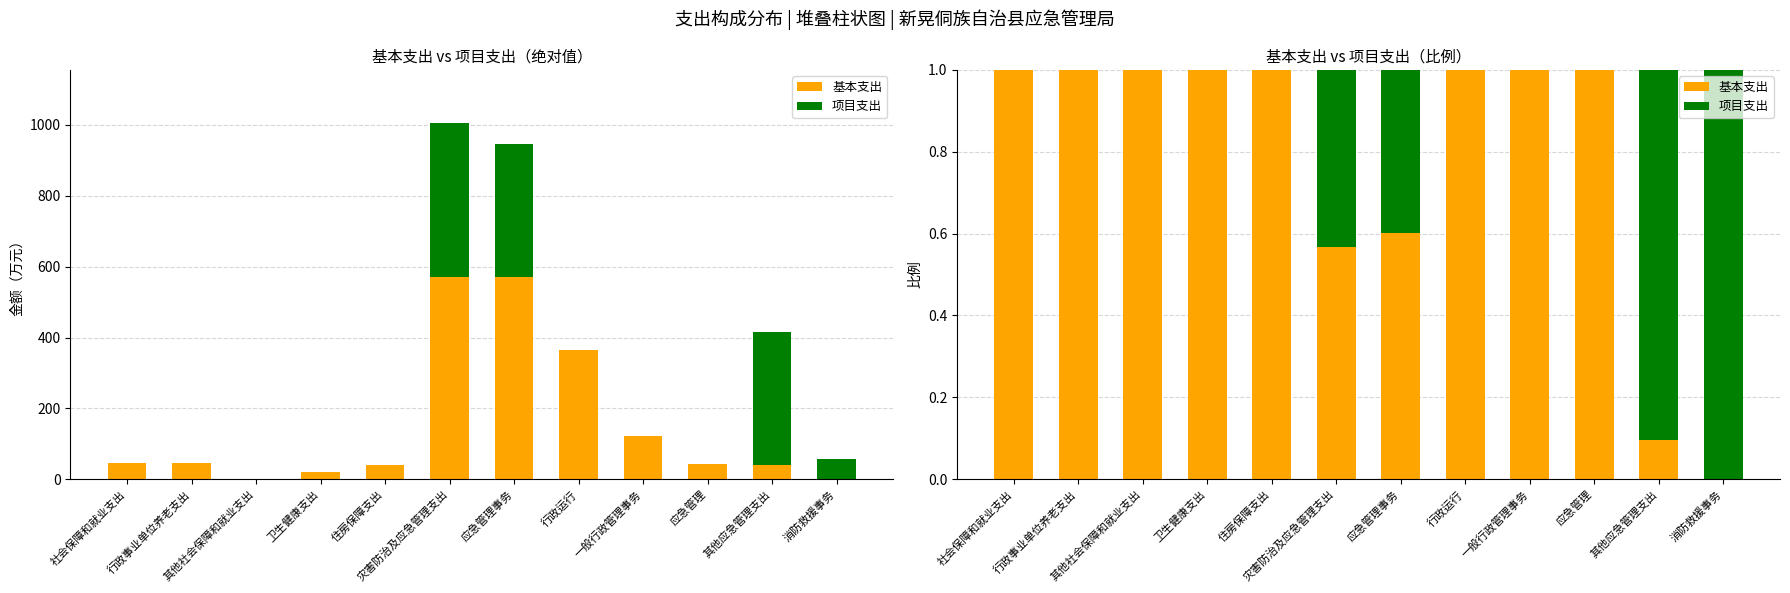

Rank the series by their maximum value, from highest to lowest.

基本支出, 项目支出